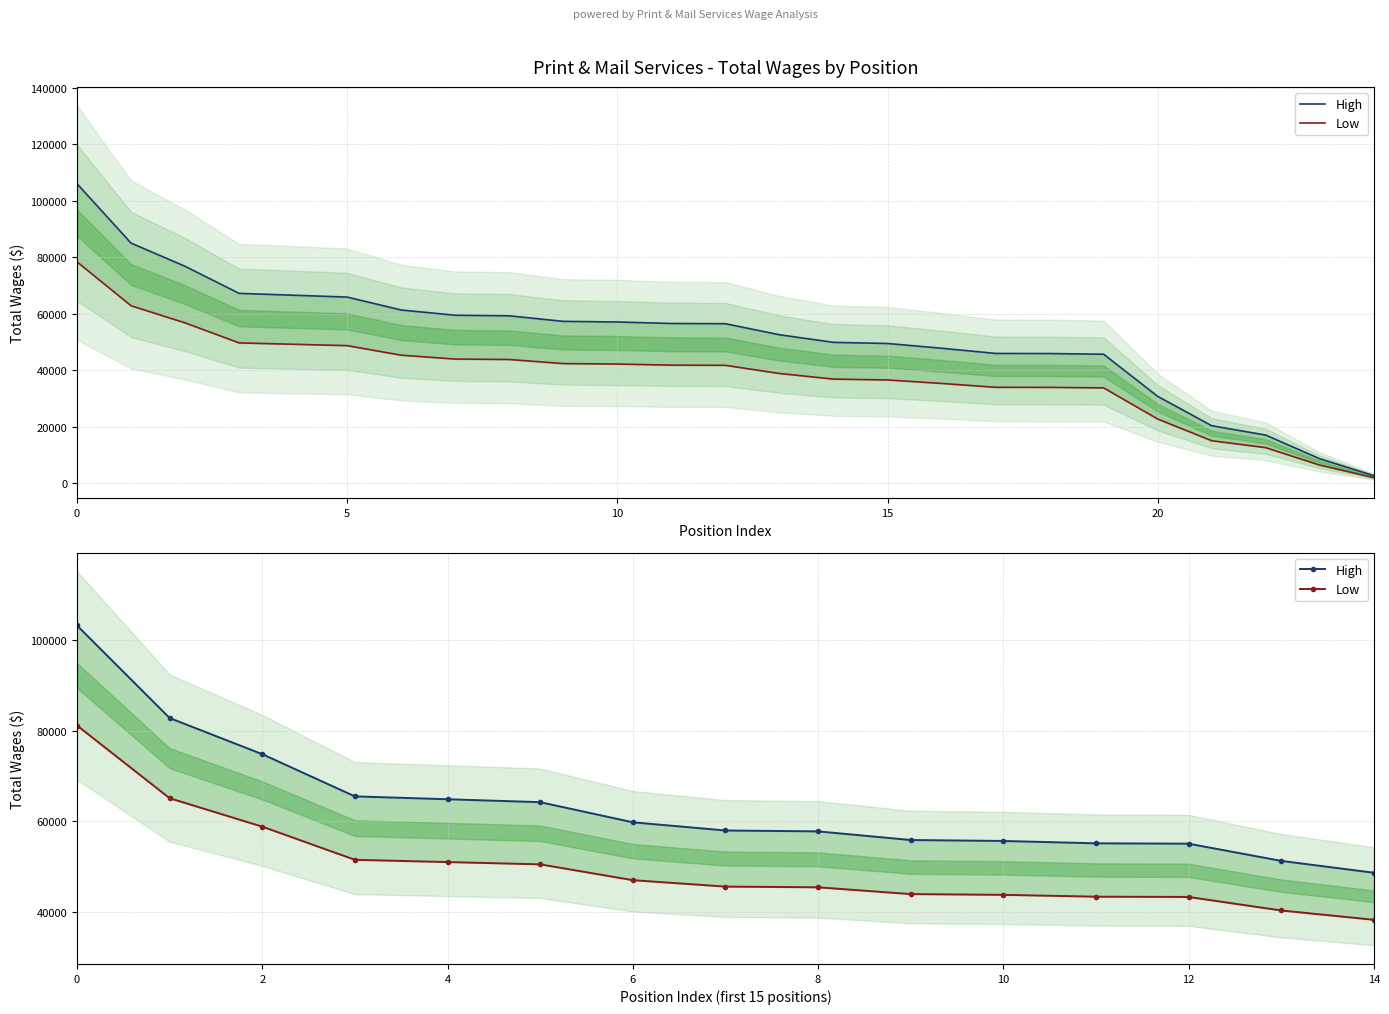

Rank the series by their average value, from highest to lowest.

High, Low